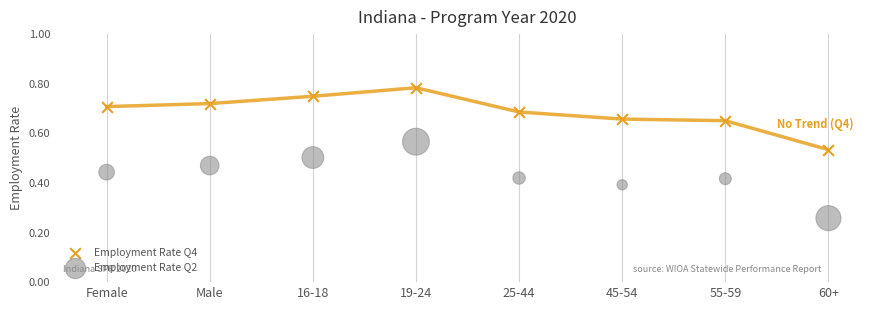

Which series has the largest Y range (max minus min)?

Employment Rate Q2